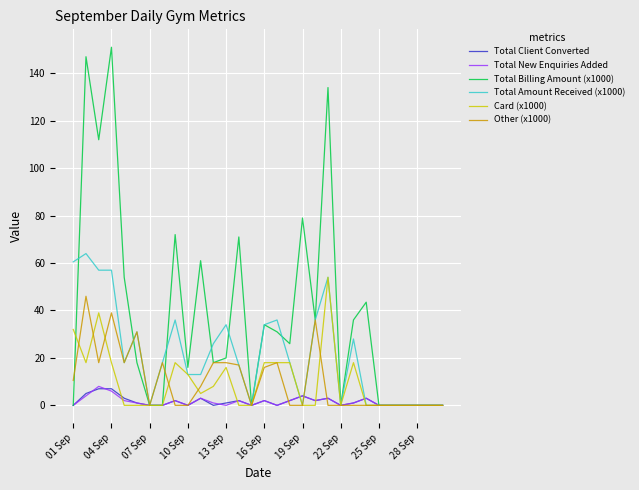

Which series has the largest total across all categories?

Total Billing Amount (x1000)